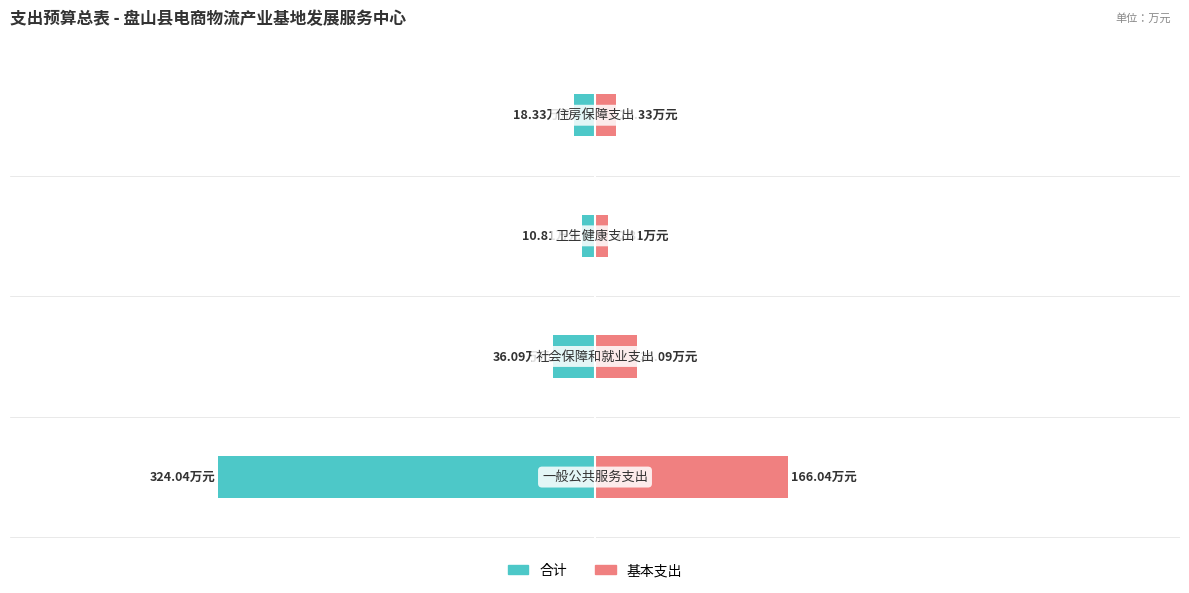

Where does the 合计 series first go above -18?

2